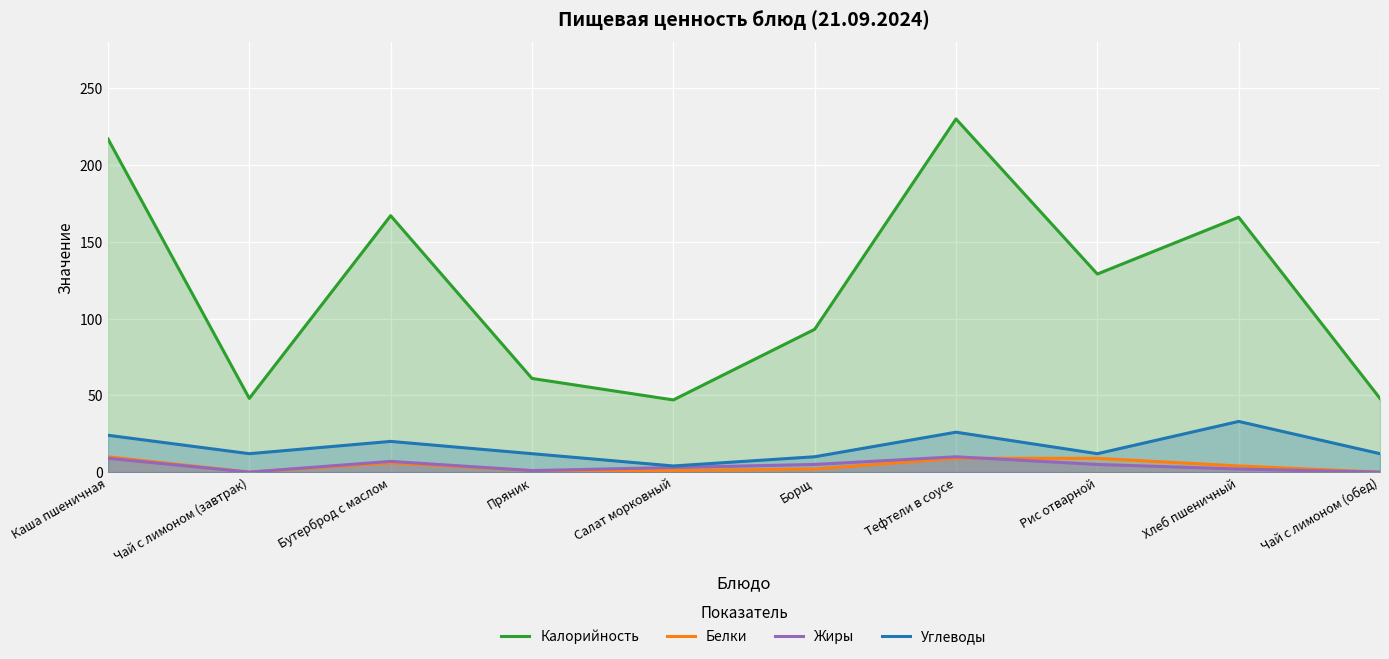

Is it true that Жиры equals 0 at Пряник?

False